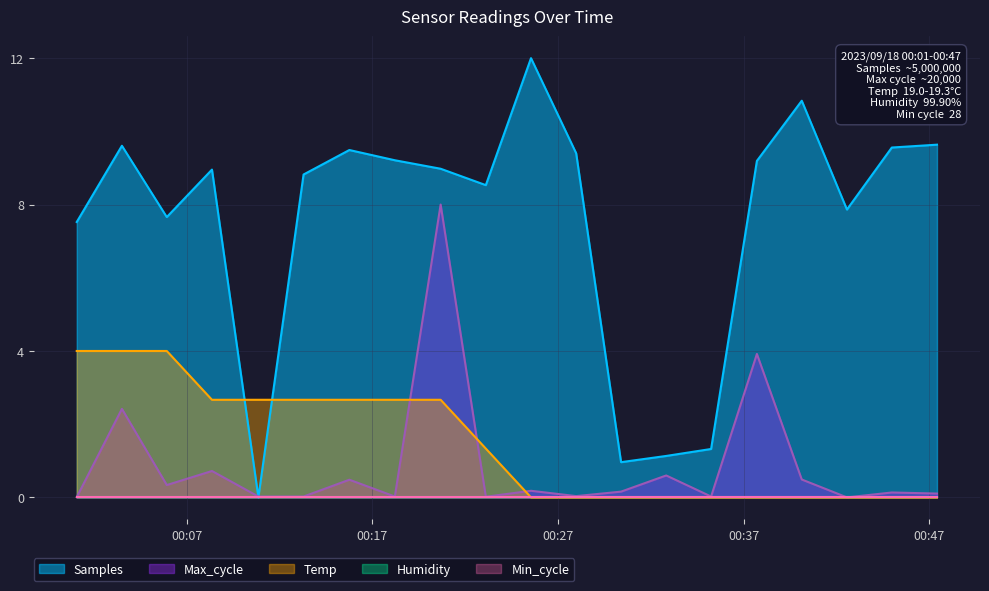

Which category has the highest value across all series?

2023/09/18 00:25:33